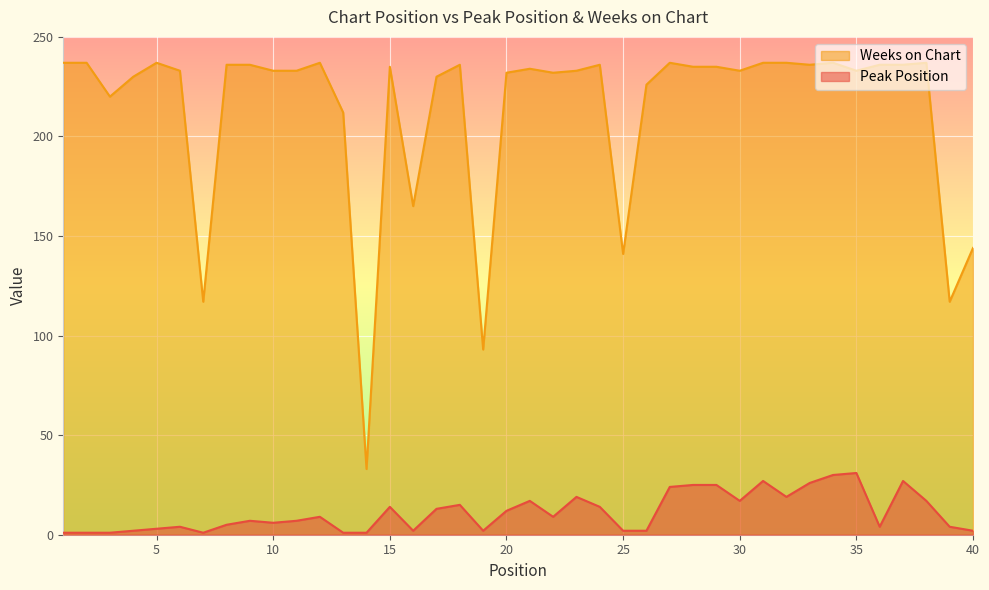

Is it true that Peak Position equals 19 at 23?

True